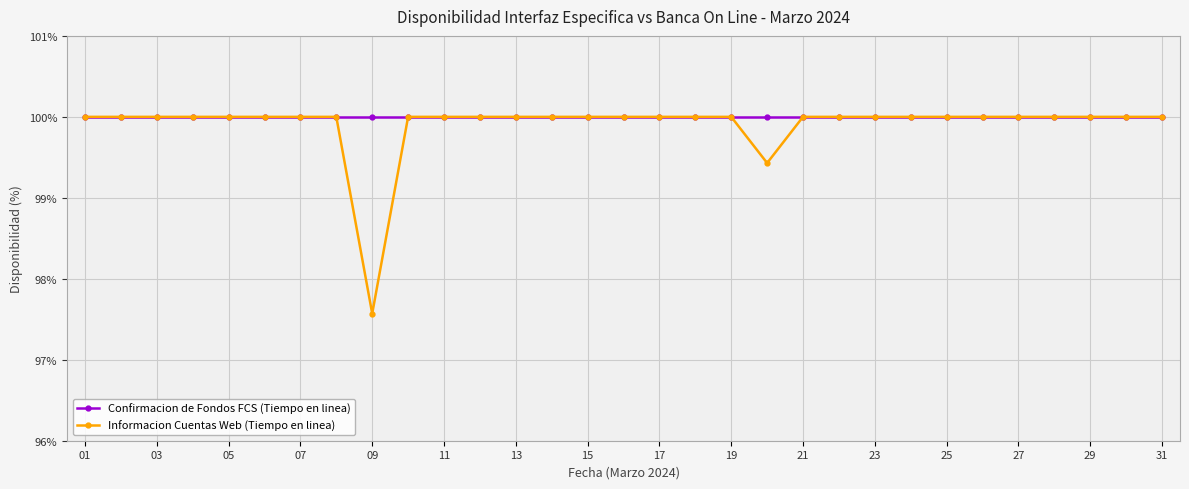

What is the average value of the Confirmacion de Fondos FCS (Tiempo en linea) series?

100.0